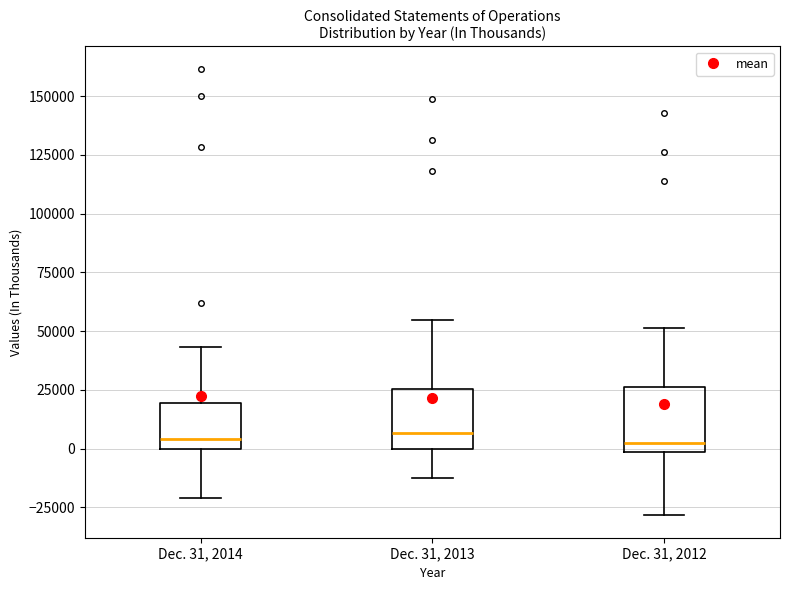

Where is the upper edge of the box for Dec. 31, 2014 on the y-axis? The values are not printed on the chart, so give them approximately, as read against the axis.

20000